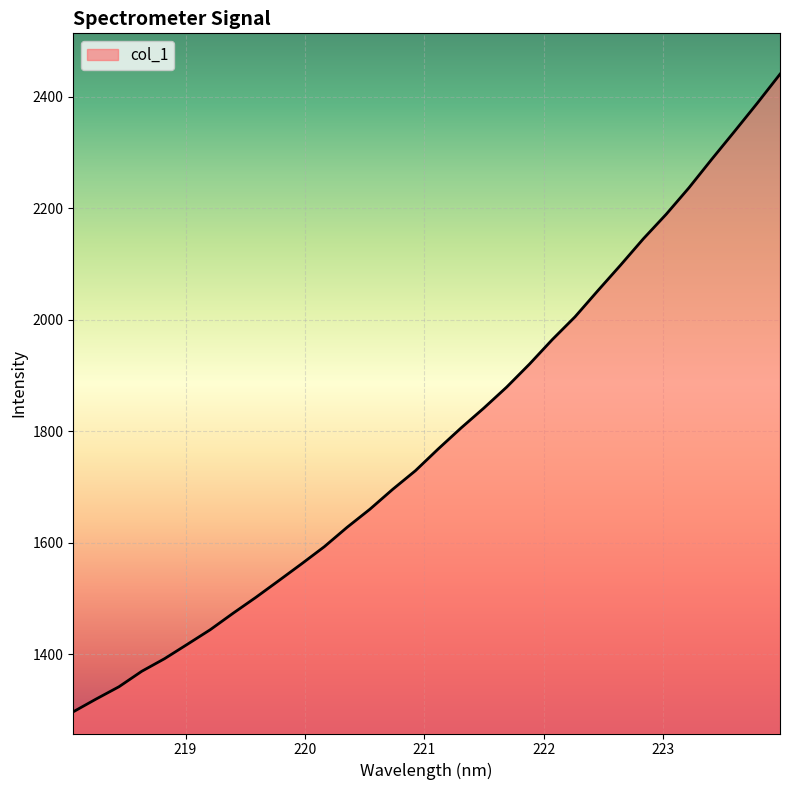

What is the difference between the maximum and minimum values?

1143.1